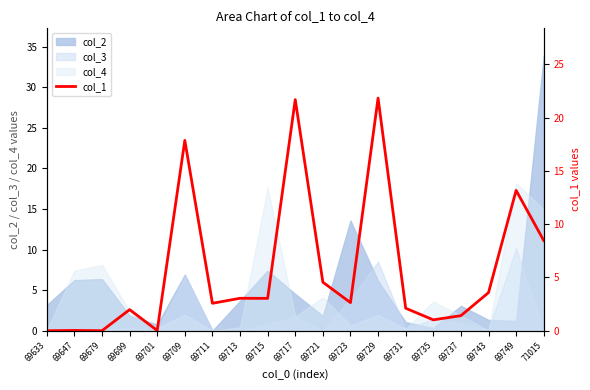

What is the difference between the values at 69723 and 69749?

10.5